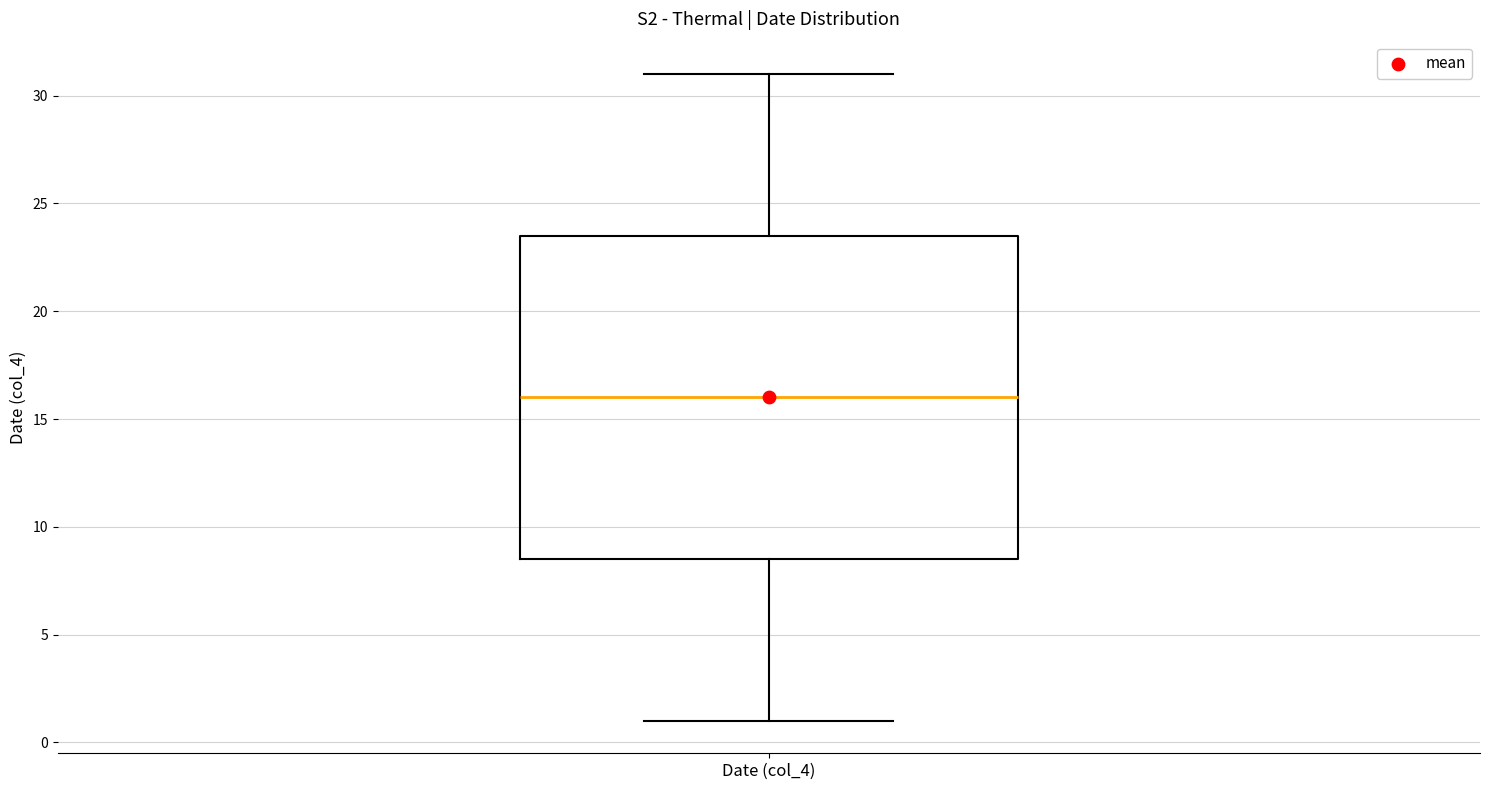

Where is the upper edge of the box for Date (col_4) on the y-axis? The values are not printed on the chart, so give them approximately, as read against the axis.

23.5